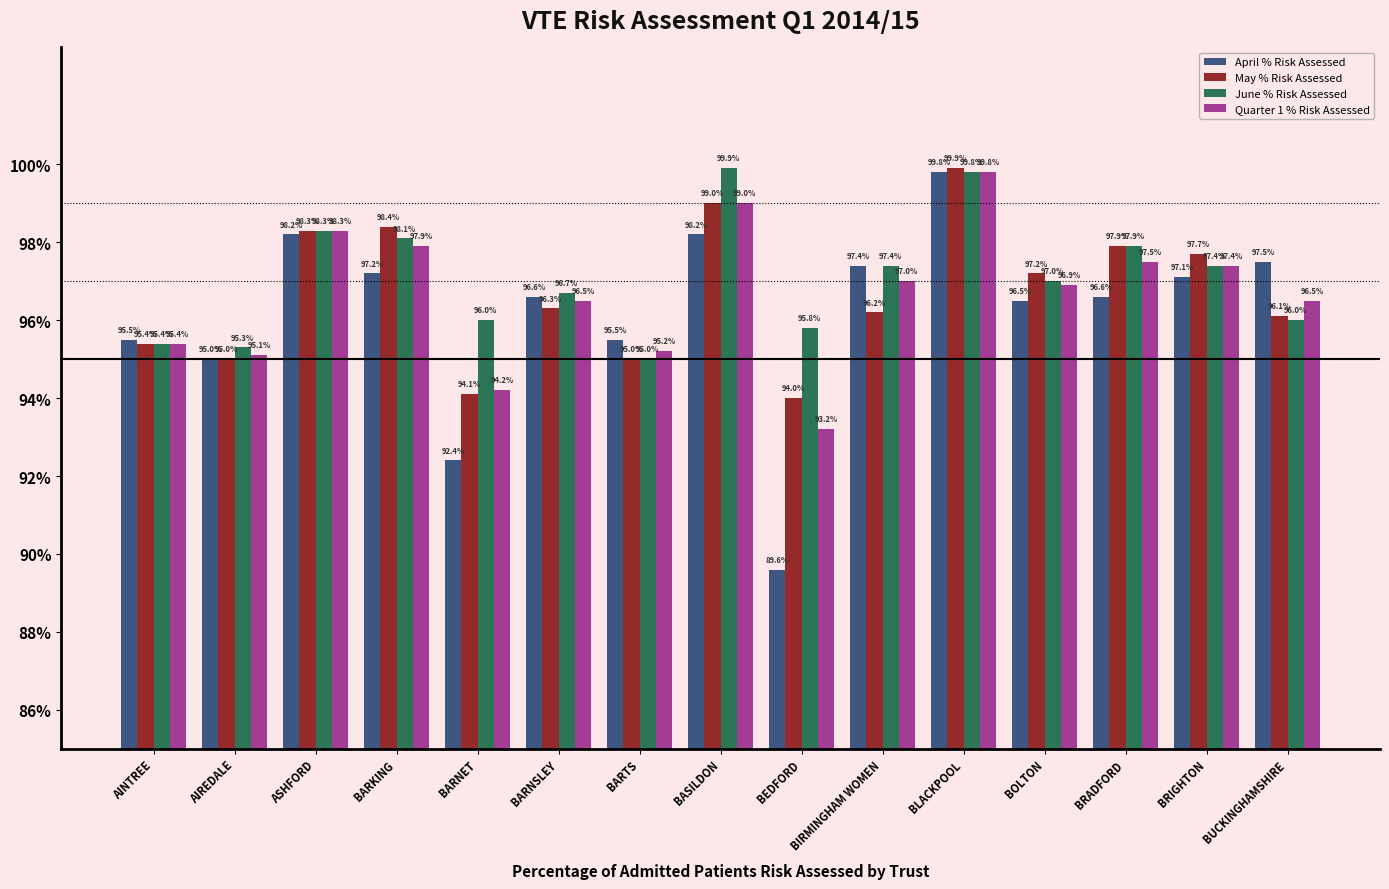

True or false: Quarter 1 % Risk Assessed has a value of 21.5 at BARNET.

False